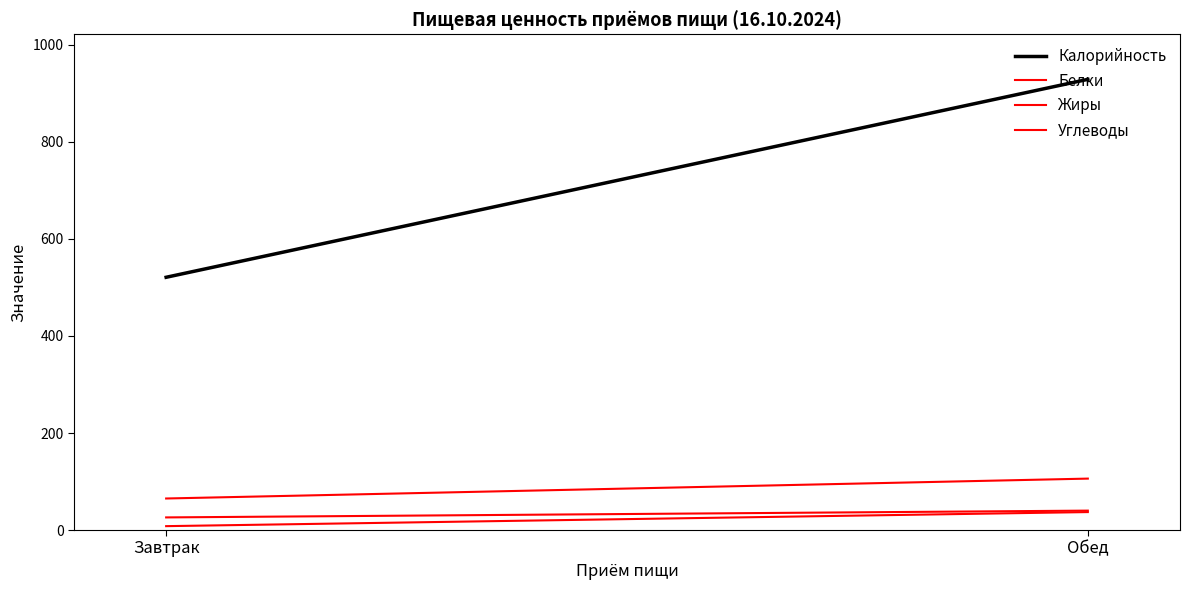

What is the spread (max minus min) of values at Завтрак?

513